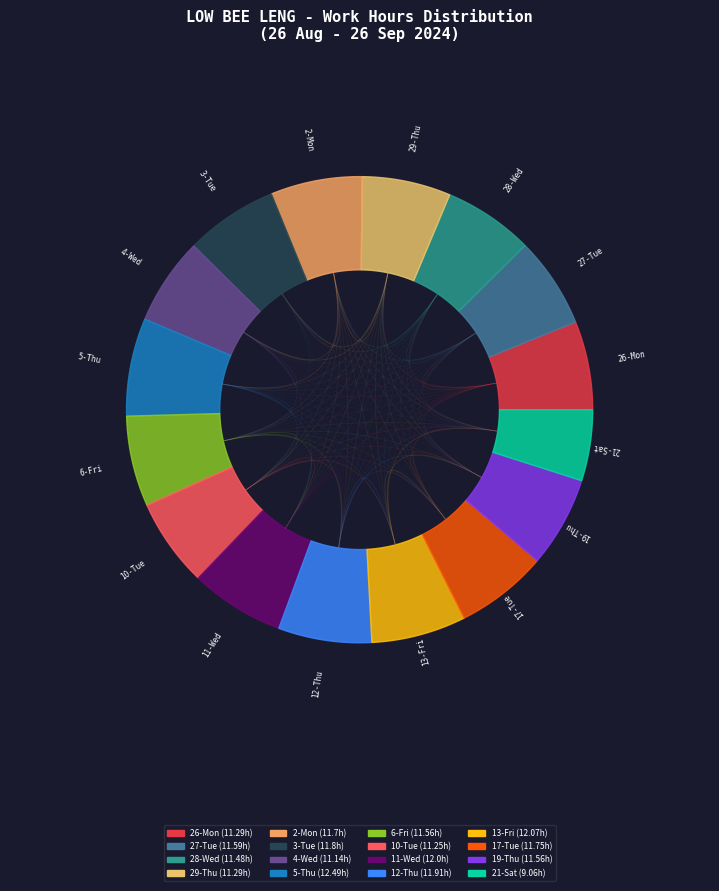

What percentage is the 13-Fri slice, to the nearest percent?

7%